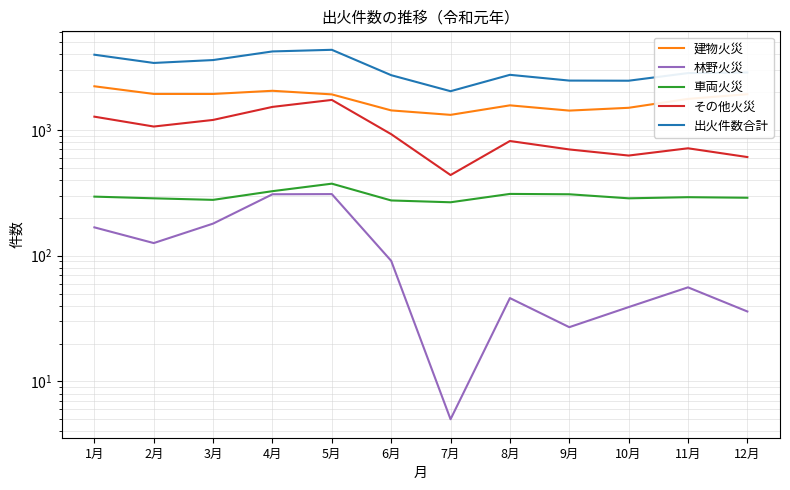

How many interior local peaks does the 出火件数合計 series have?

2